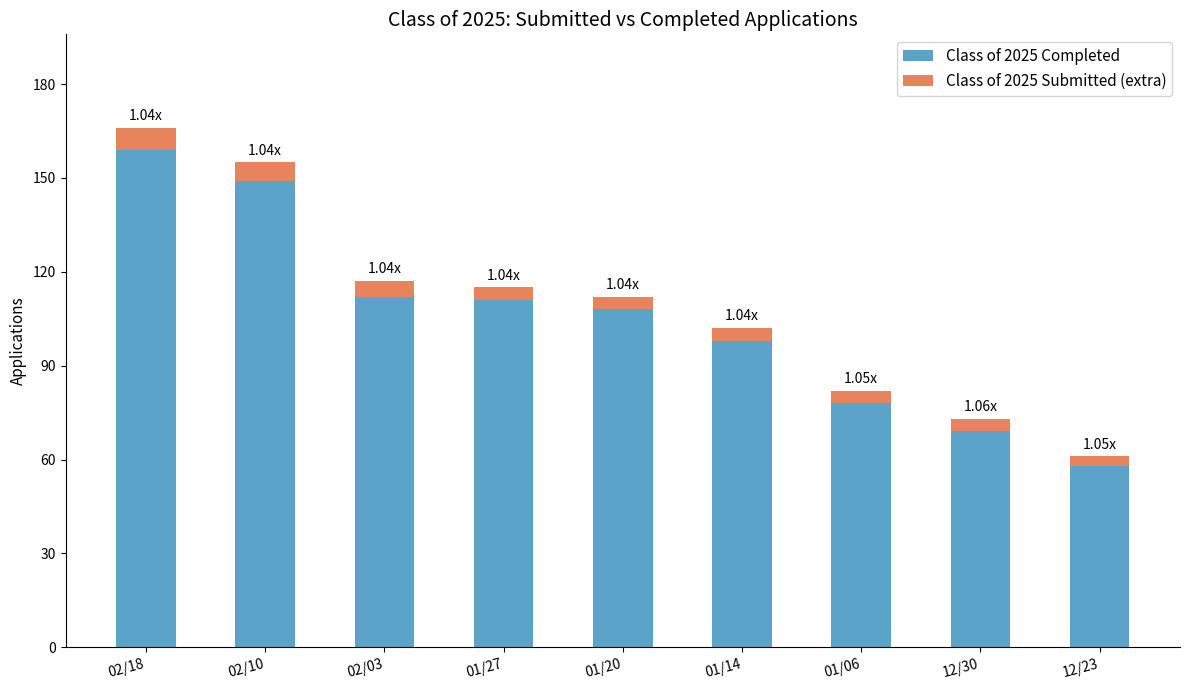

What is the total value across all series at 01/06?

82